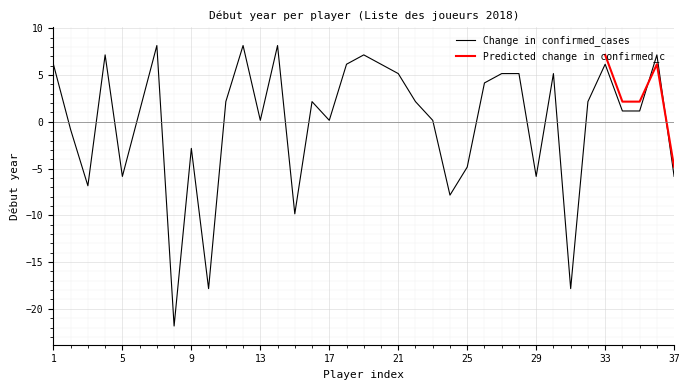

How many interior local valleys (lower than both neighbors) does the data have?

10